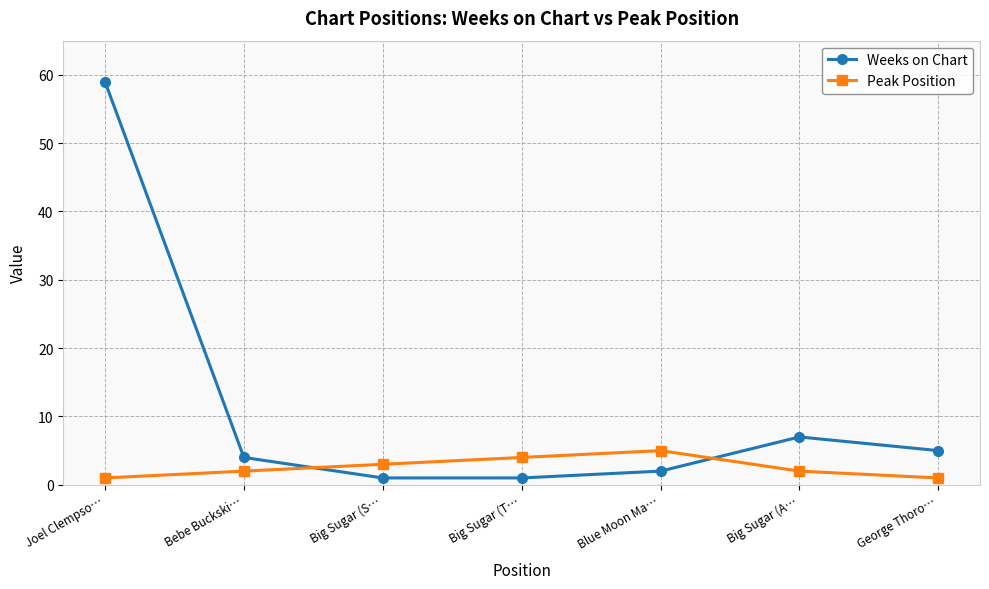

What is the spread (max minus min) of values at Joel Clempso…?

58